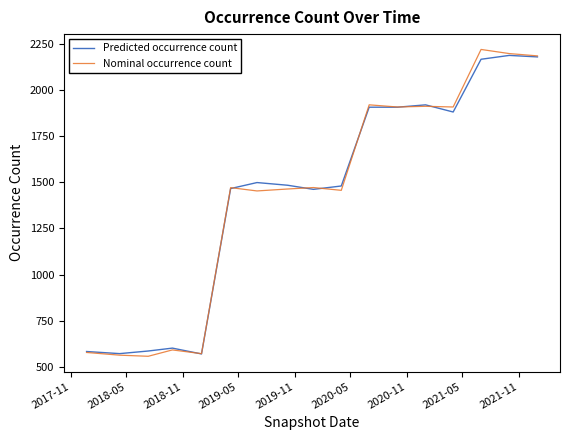

What is the maximum value for Nominal occurrence count?

2222.2